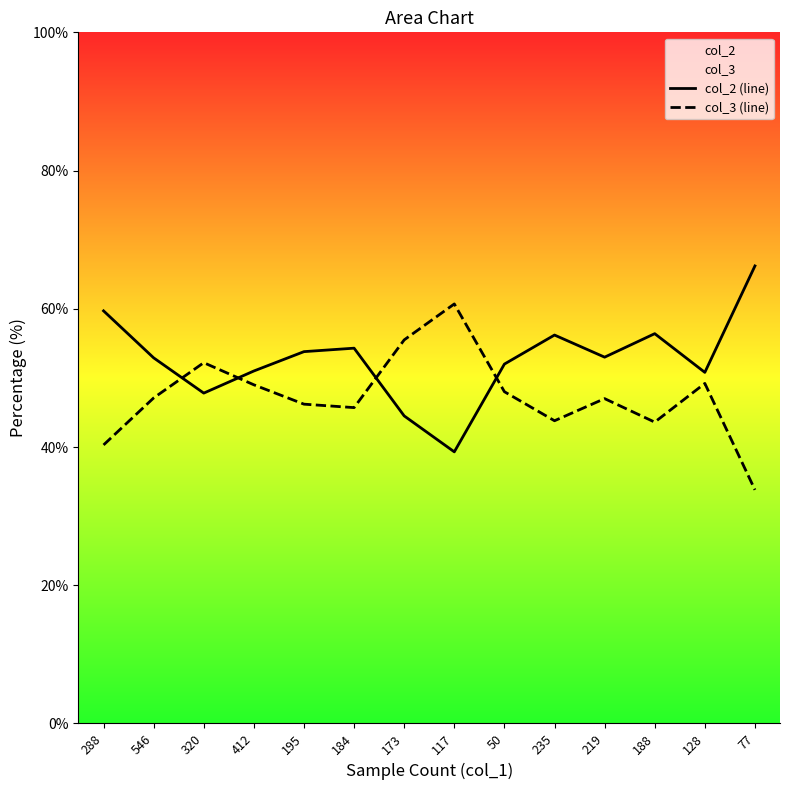

List the labels in order of col_3 (line) value, smallest first.

77, 288, 188, 235, 184, 195, 219, 546, 50, 412, 128, 320, 173, 117